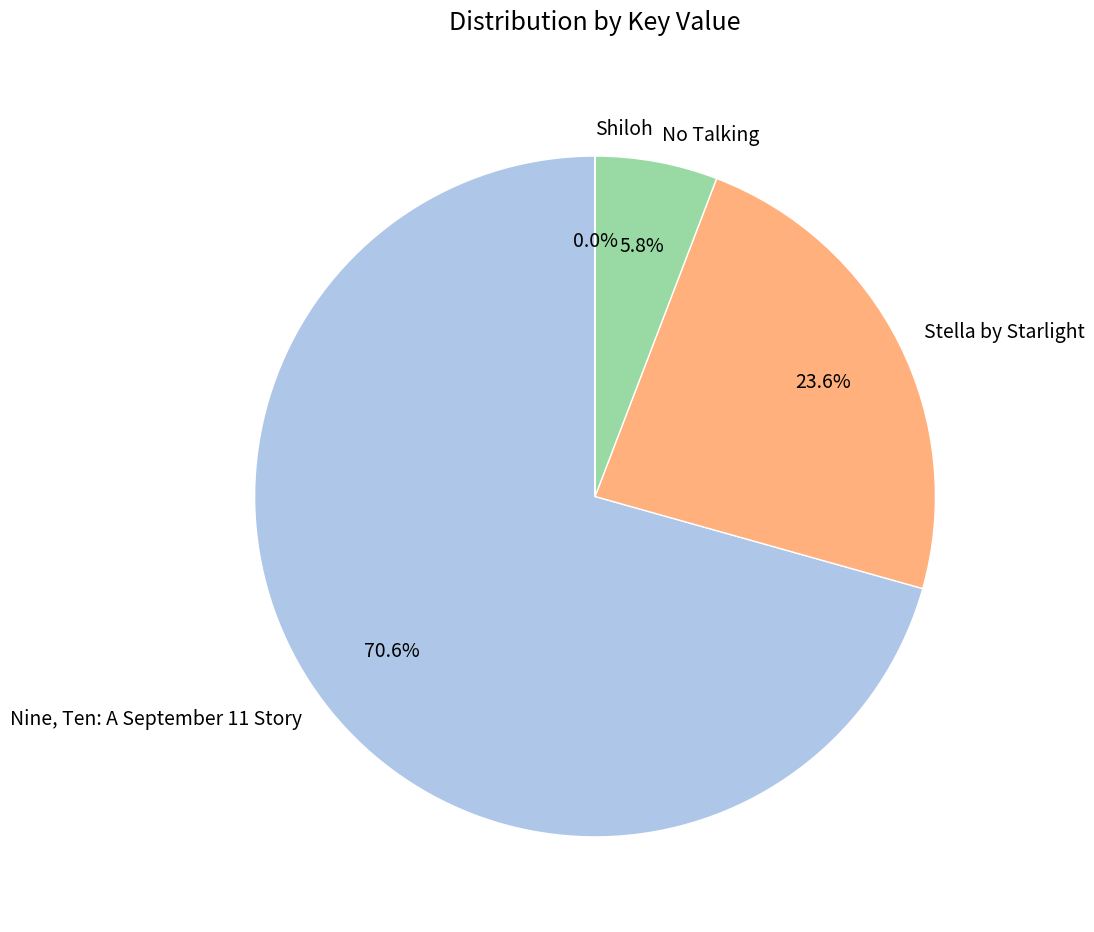

Which category has the biggest portion of the pie?

Nine, Ten: A September 11 Story